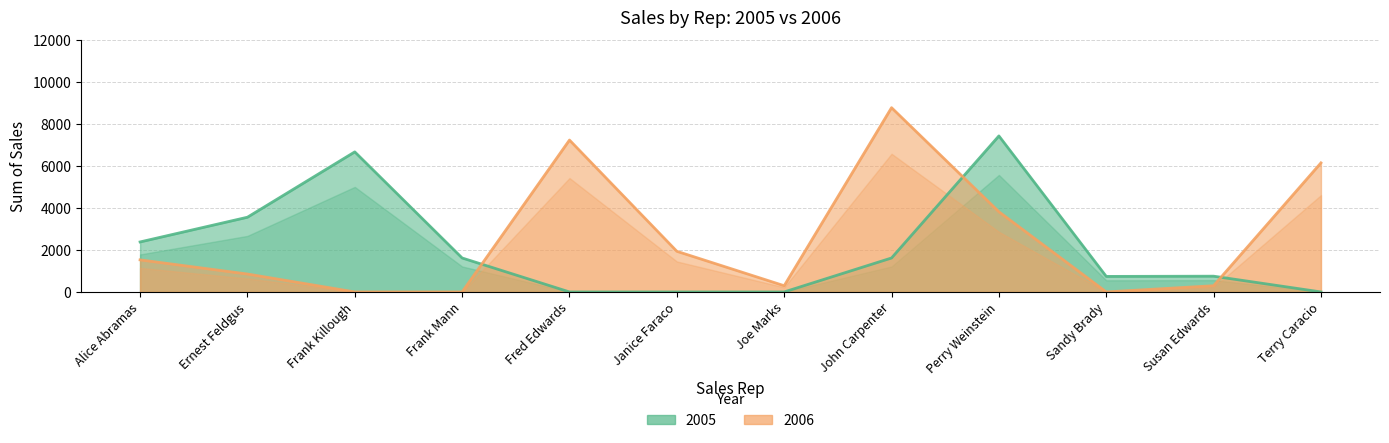

Is it true that 2006 equals -3967 at Frank Mann?

False